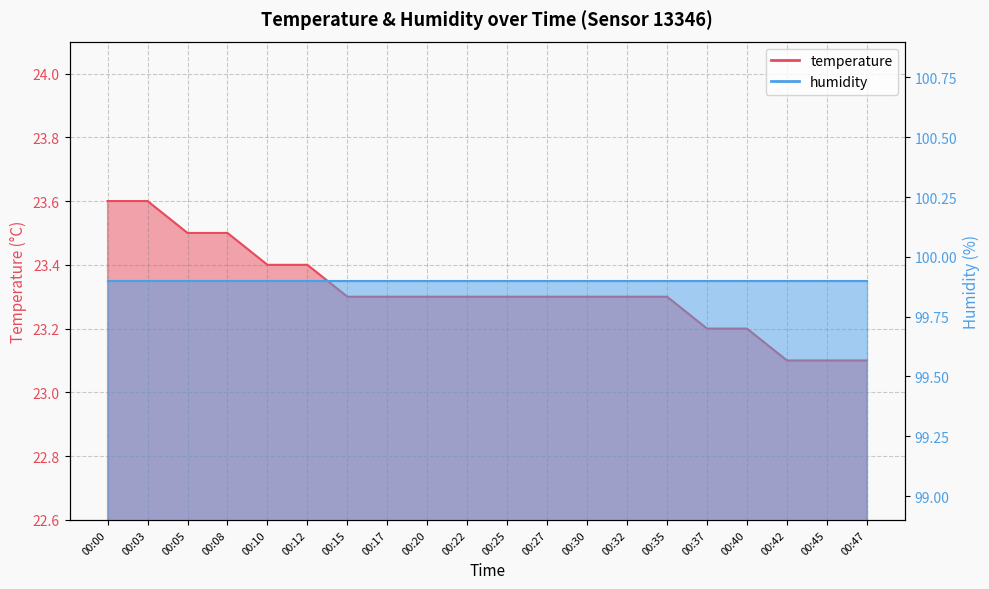

What is the maximum value shown in the chart?

23.6